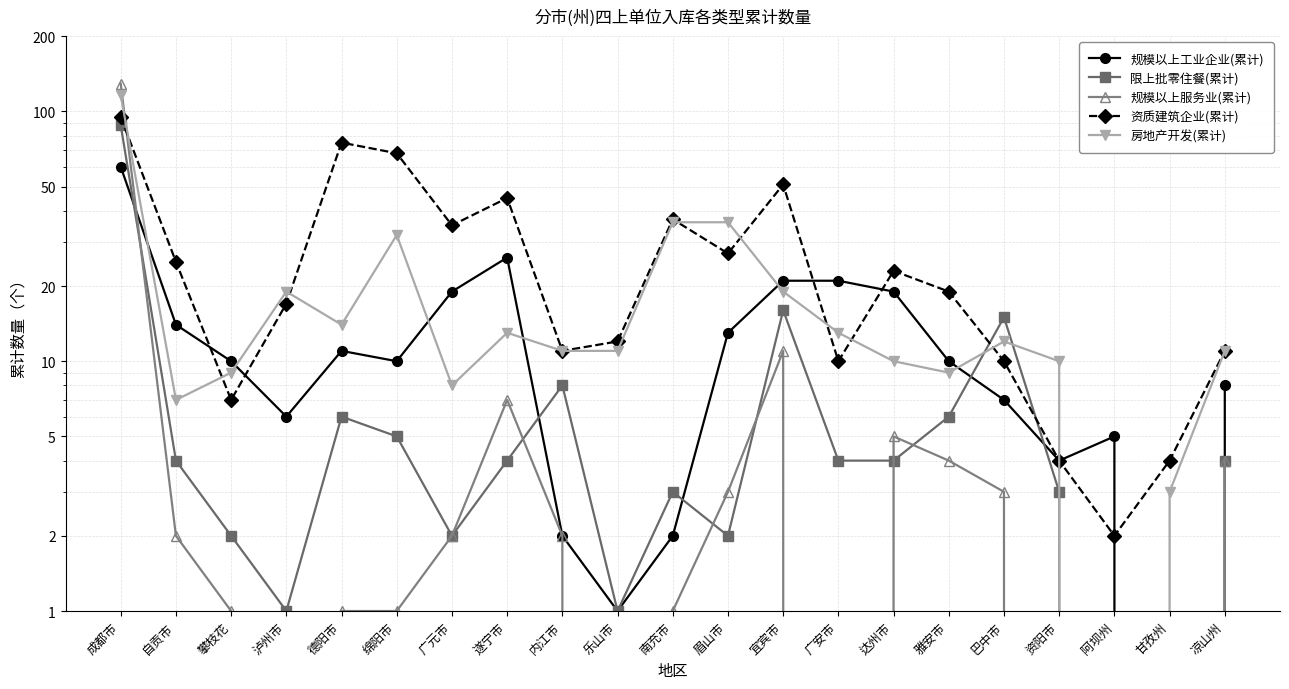

Where do 房地产开发(累计) and 限上批零住餐(累计) first cross each other?

雅安市 and 巴中市